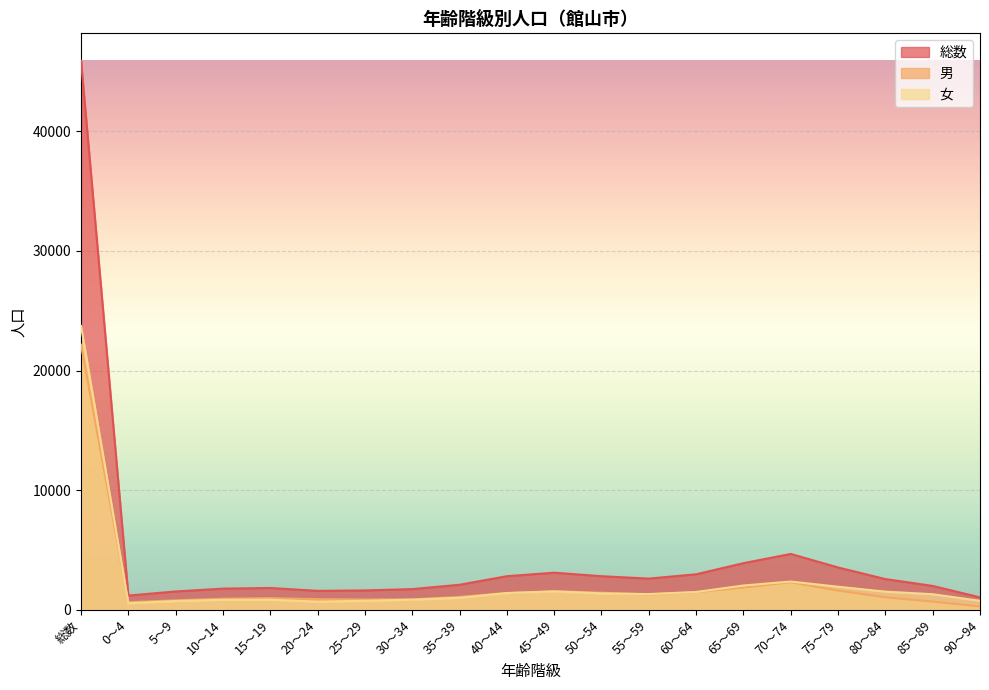

Reading left to right, transcribe all the data shown in this chart.

総数: 45887	1197	1540	1777	1832	1590	1627	1736	2100	2816	3109	2815	2615	2976	3905	4676	3546	2574	2002	1044
男: 22160	639	802	935	983	897	870	881	1088	1409	1564	1435	1292	1479	1868	2307	1610	1048	691	283
女: 23727	558	738	842	849	693	757	855	1012	1407	1545	1380	1323	1497	2037	2369	1936	1526	1311	761